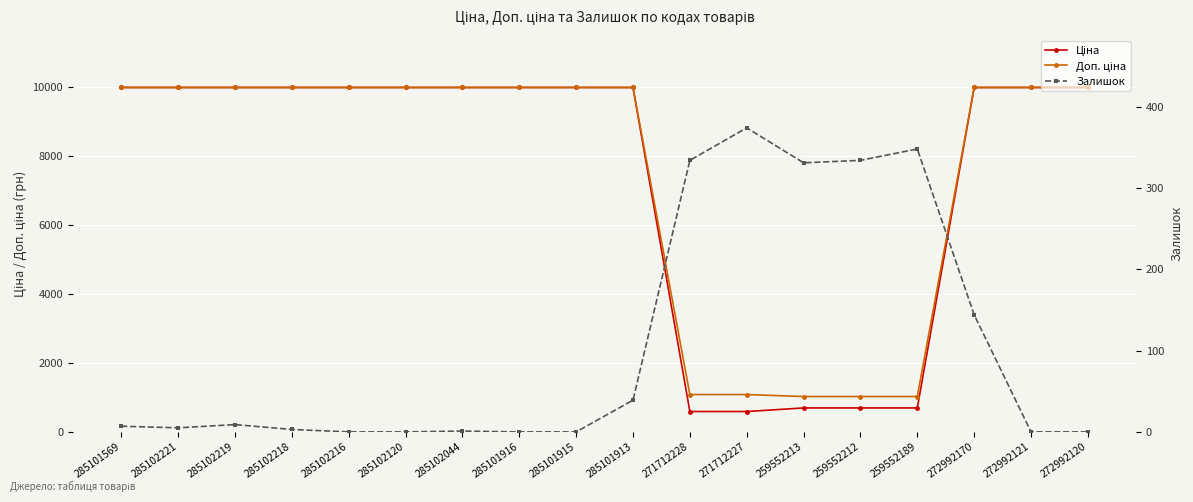

Where does the Залишок series first go above 7?

285102219